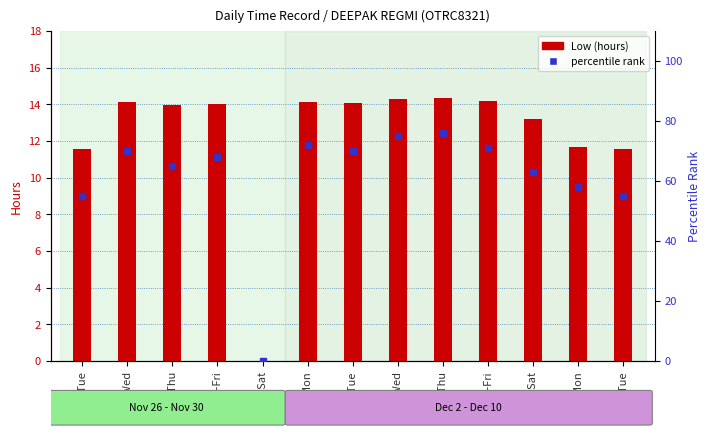

Where is Low (hours) nearest to the value 7?

10-Tue